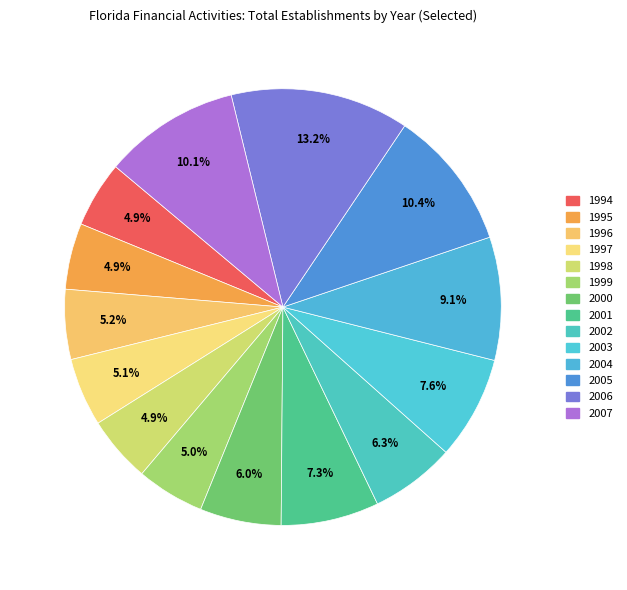

How much of the chart is everything except 1994?

95.1%